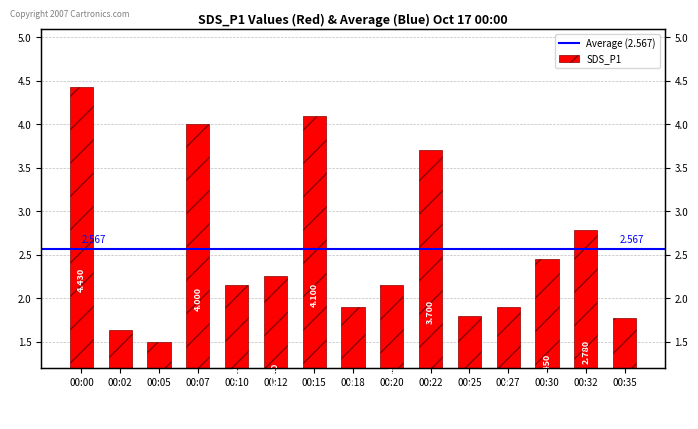

The chart shows a value of 0.8 at 00:27. True or false?

False